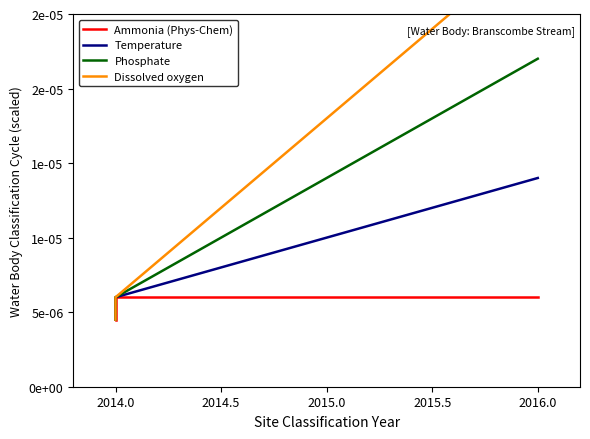

At 2015.0, list the series in order from smallest to largest.

Ammonia (Phys-Chem), Temperature, Phosphate, Dissolved oxygen